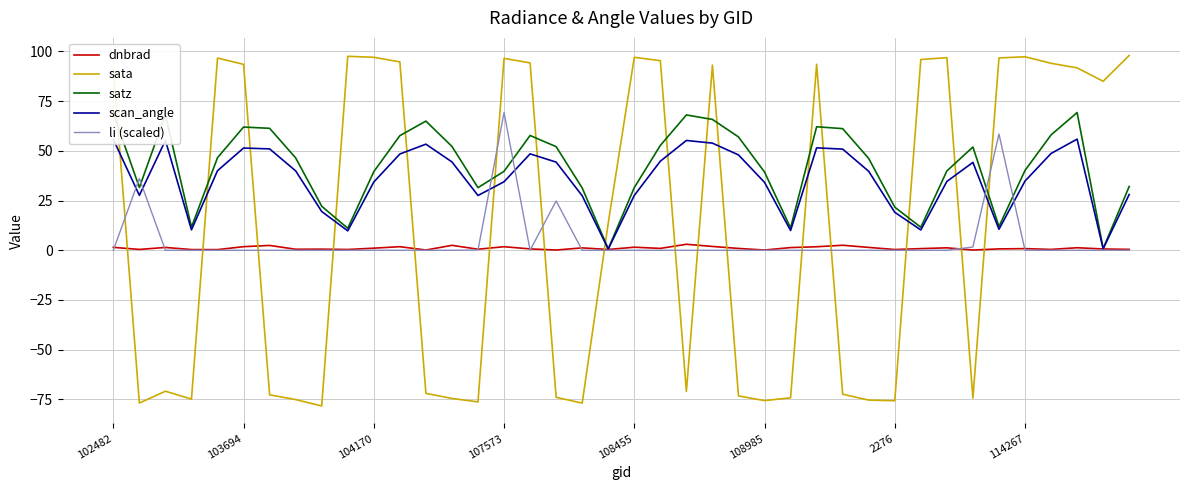

How many lines are shown in the chart?

5